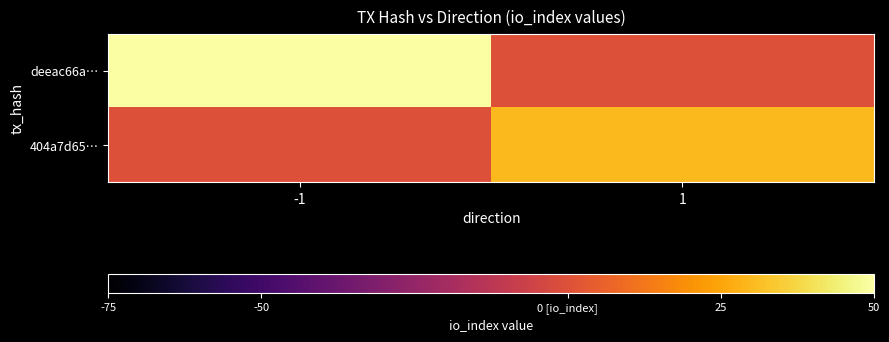

Which has a higher value, -1 or 1?

-1